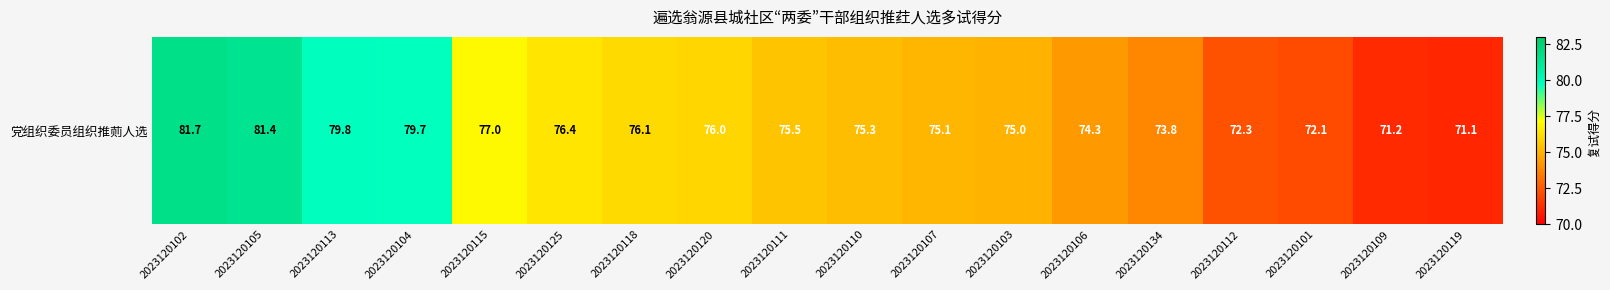

True or false: the data shows 79.7 at 2023120104.

True